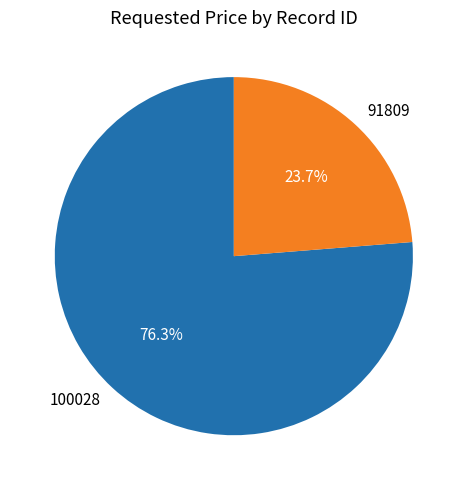

True or false: 100028 accounts for 76% of the total.

True